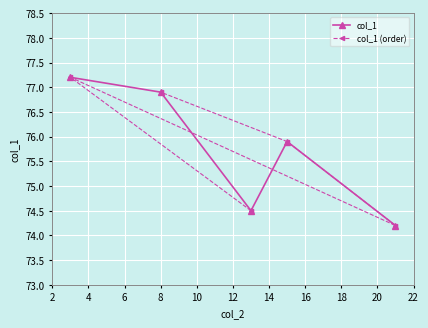

How many values in the col_1 series exceed 75?

3